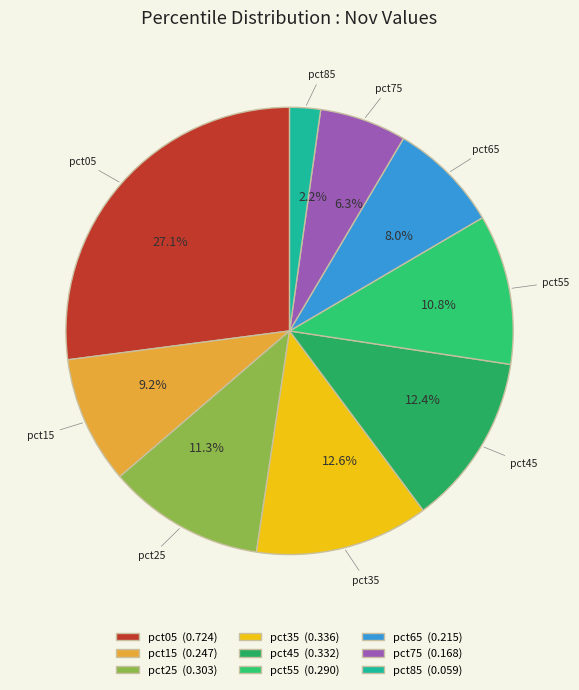

To the nearest percent, what is the average slice percentage?

11%